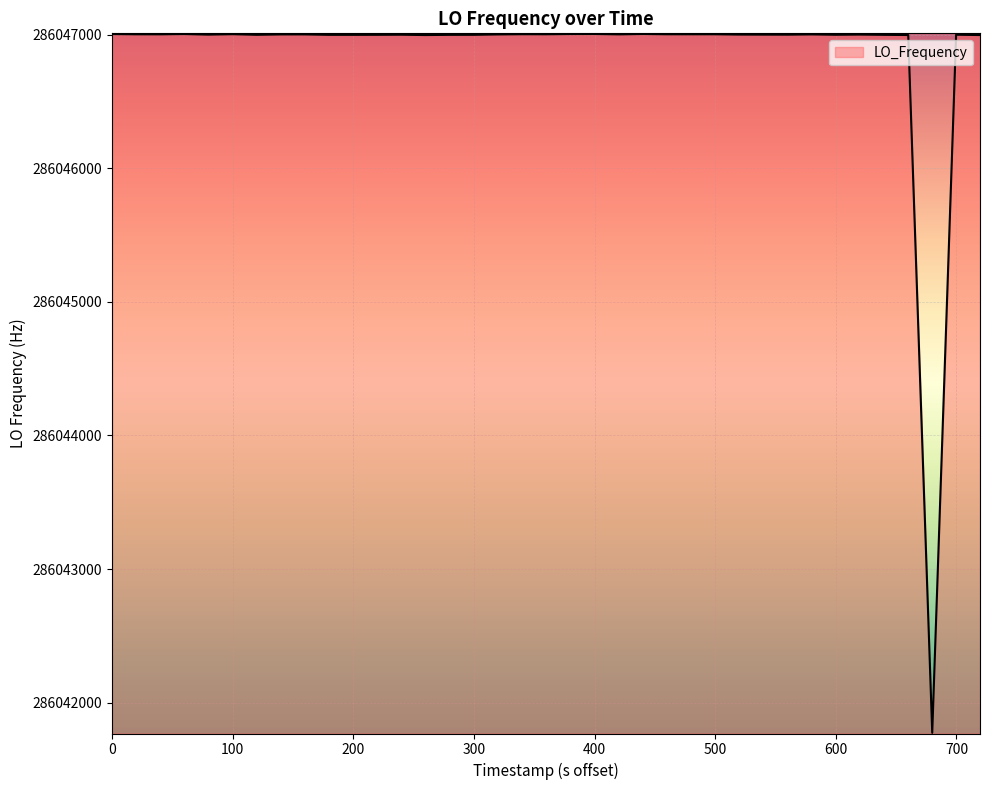

What is the difference between the maximum and minimum values?

5230.1